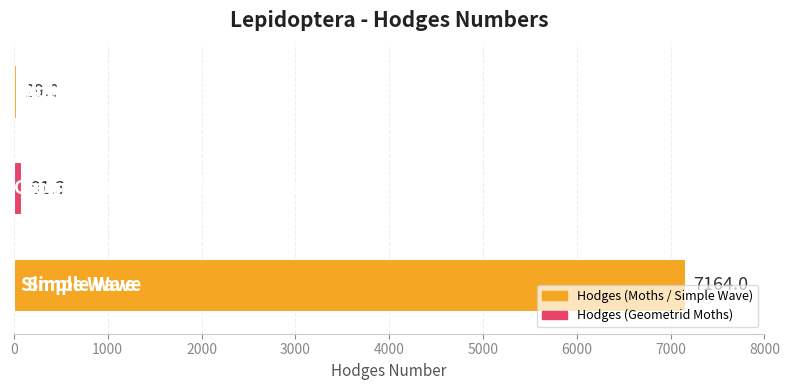

What is the sum of all values?

7284.3